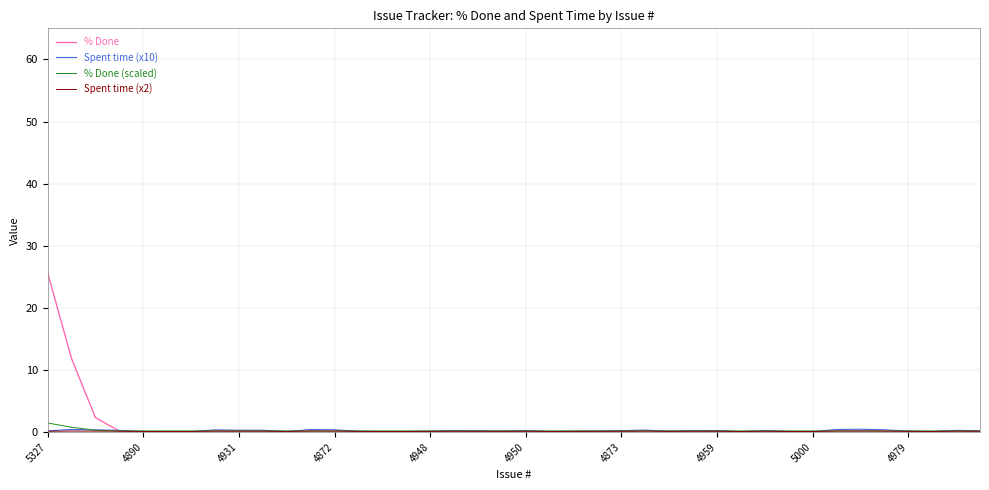

Which series has the widest spread of values?

% Done